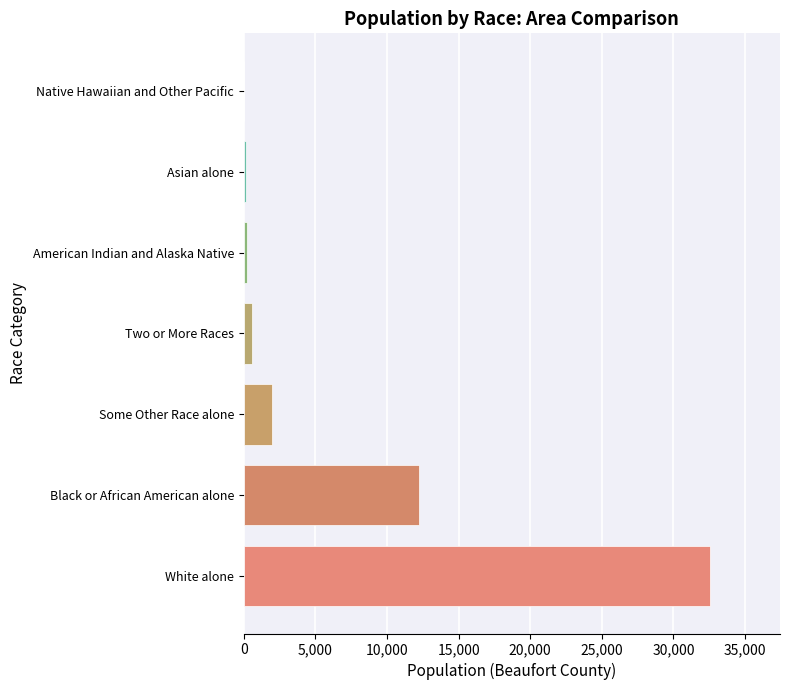

The value at Black or African American alone is 12223. True or false?

True